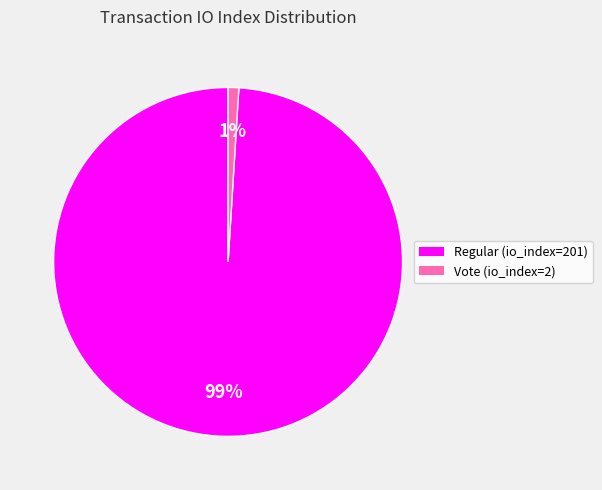

Which has a higher value, Vote (io_index=2) or Regular (io_index=201)?

Regular (io_index=201)